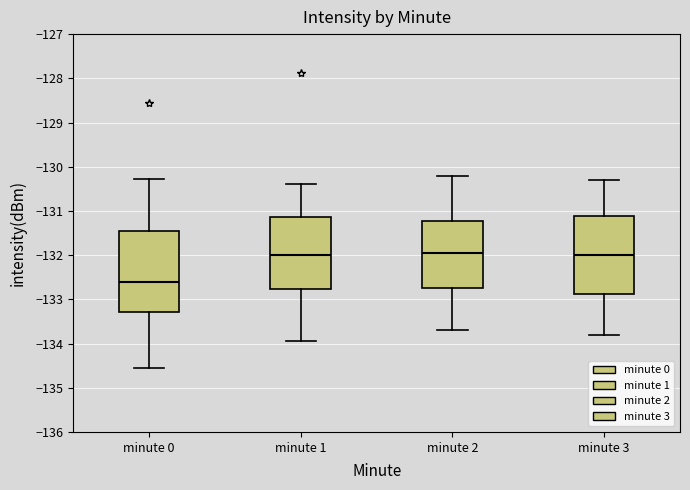

Where does the lower whisker of the box for minute 3 end on the y-axis? The values are not printed on the chart, so give them approximately, as read against the axis.

-133.8